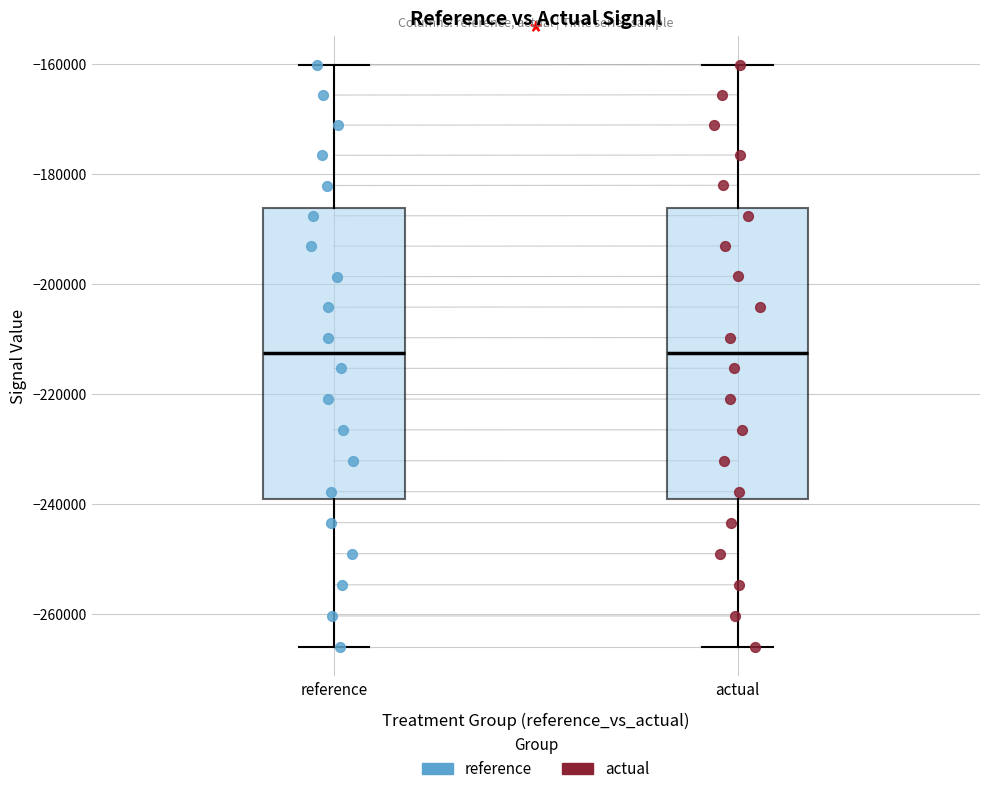

Reading left to right, read every box against the y-axis: the position of its median line, the range the box covers, and the ends of its whiskers. The values are not printed on the chart, so give them approximately, as read against the axis.

reference: median -212000, box -240000 to -186000, whiskers -266000 to -160000
actual: median -212000, box -240000 to -186000, whiskers -266000 to -160000